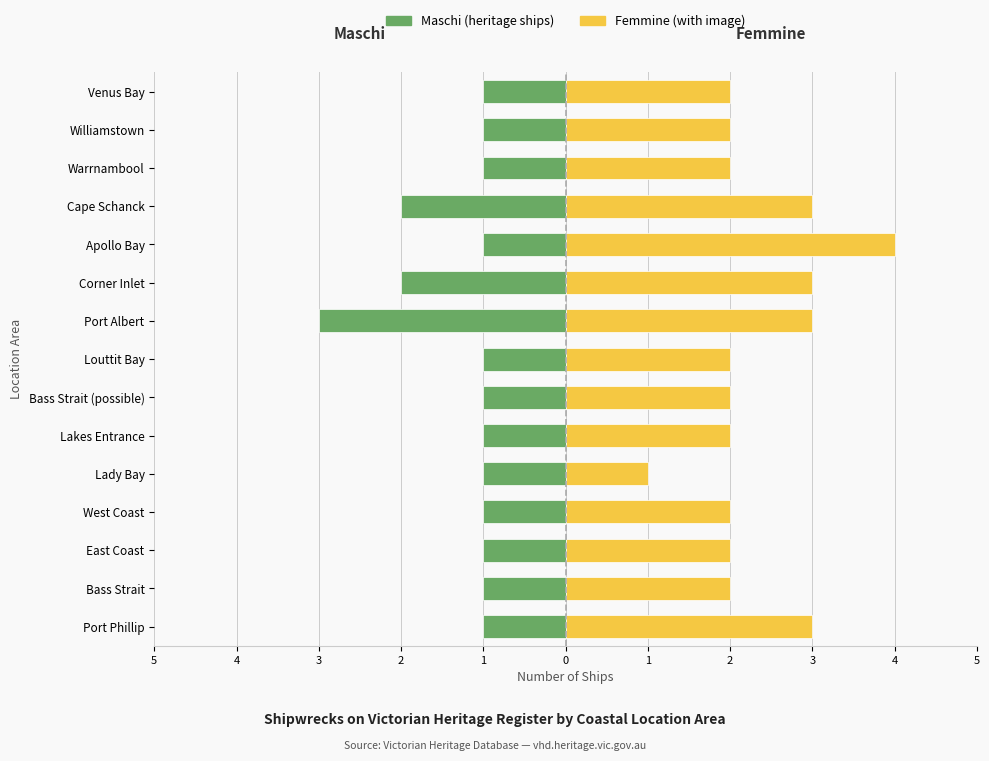

How many distinct data groups are displayed?

2